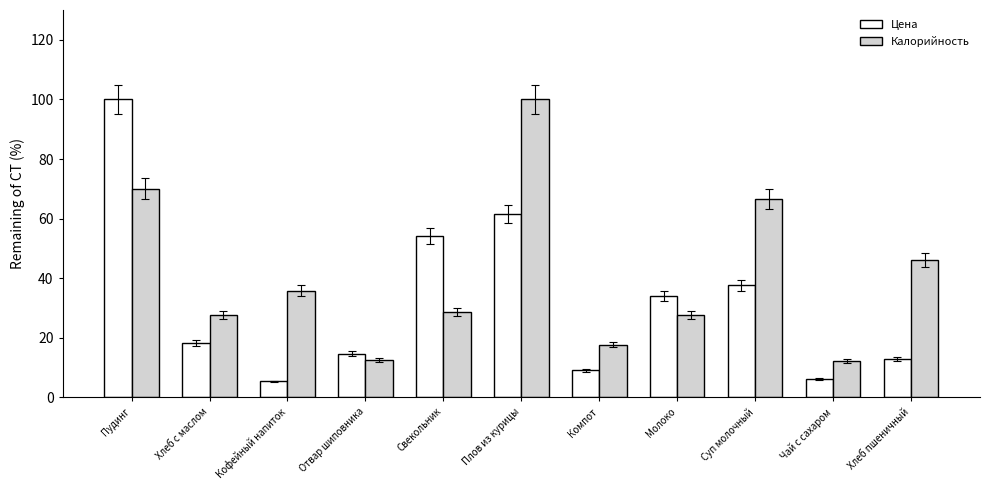

Does the chart contain stacked bars?

No